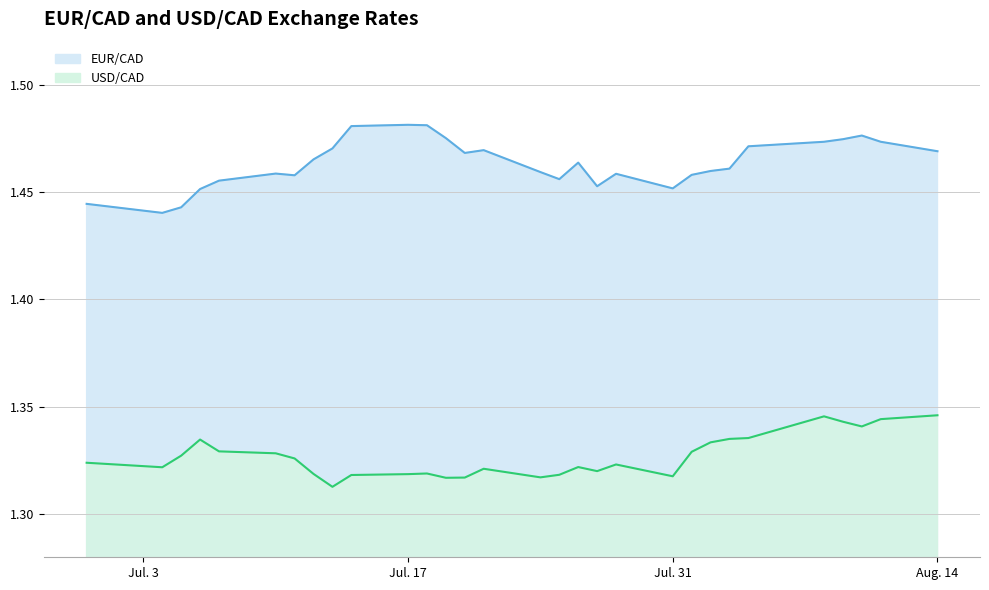

Which series changed the most between 2023-08-02 and 2023-08-14?

USD/CAD